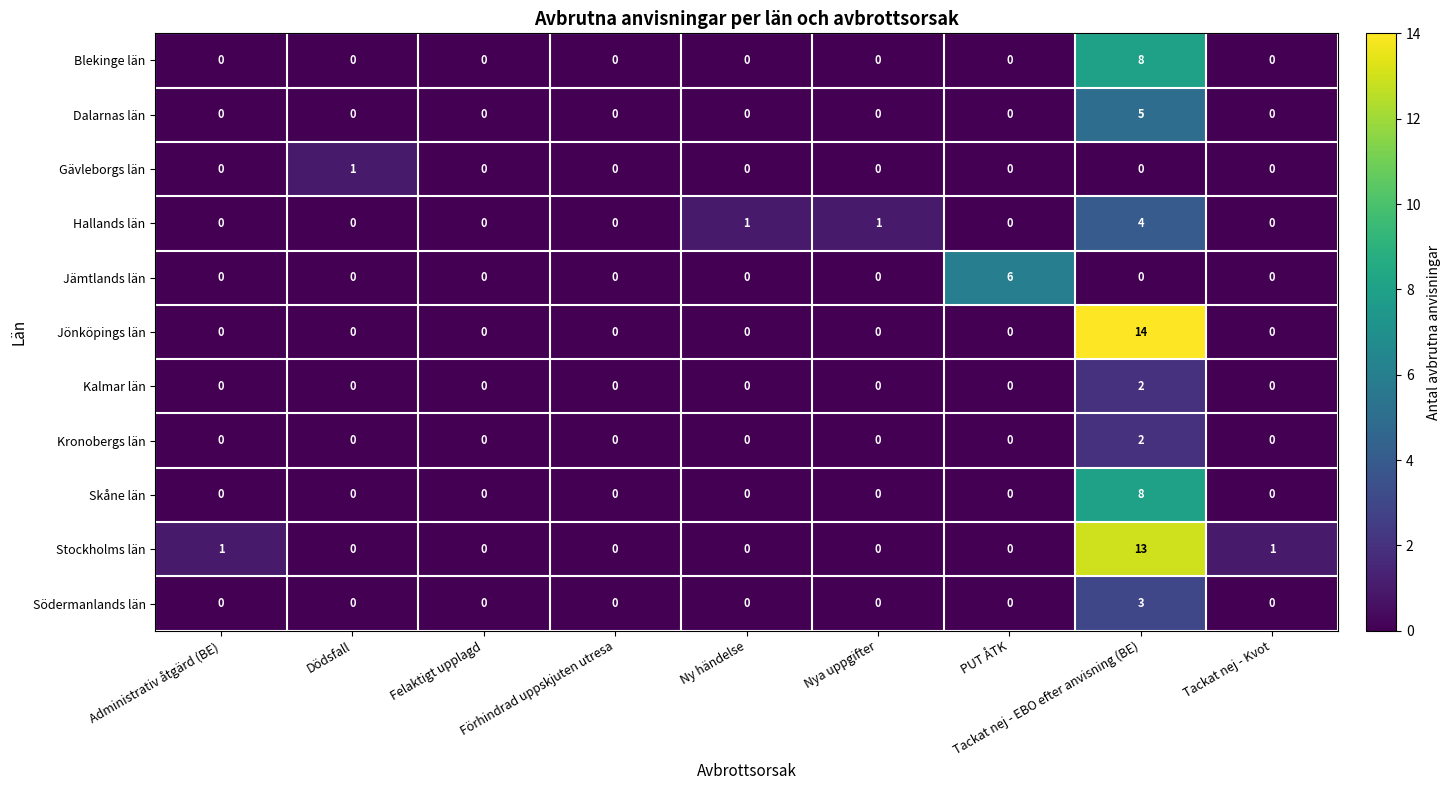

What is the difference between the maximum and minimum values in the Skåne län series?

8